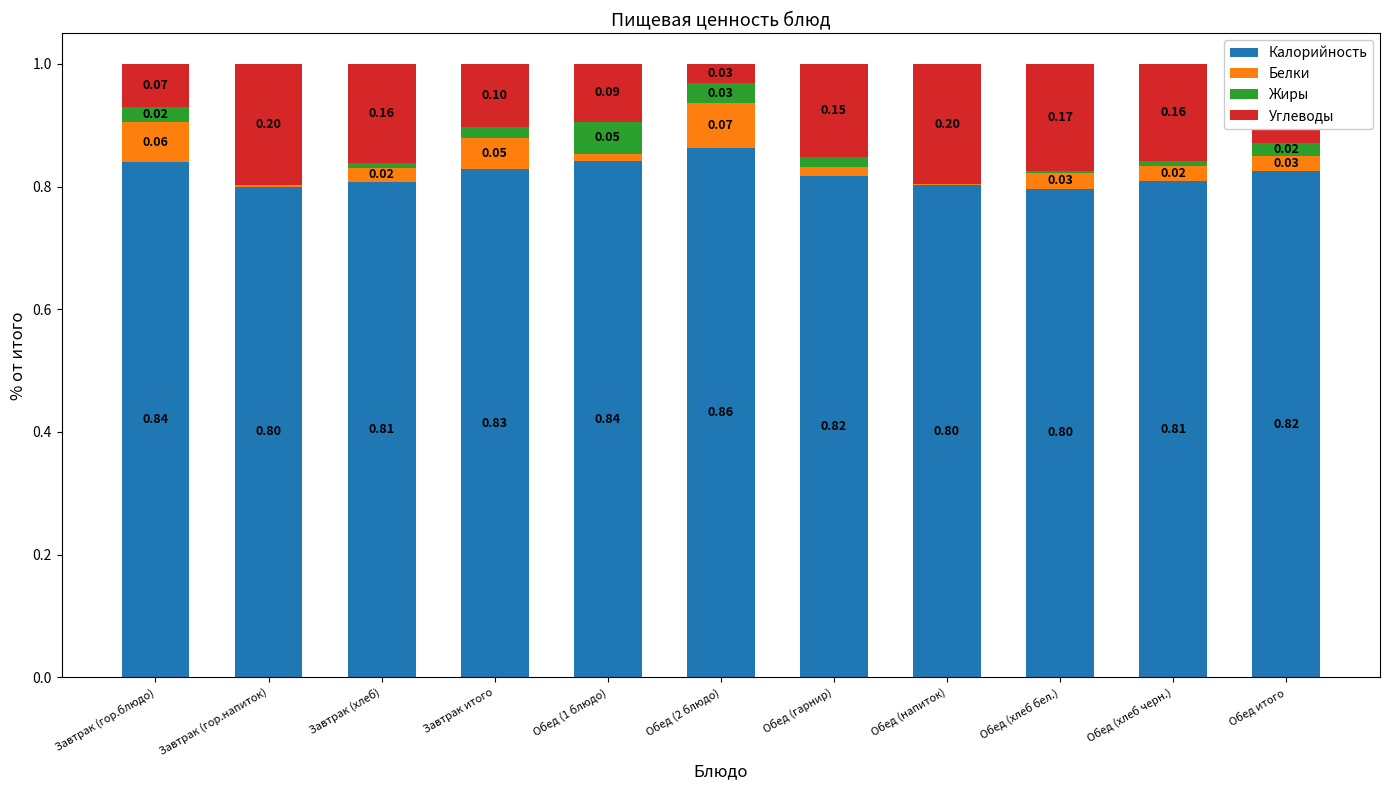

What is the sum of all Калорийность values?

9.0